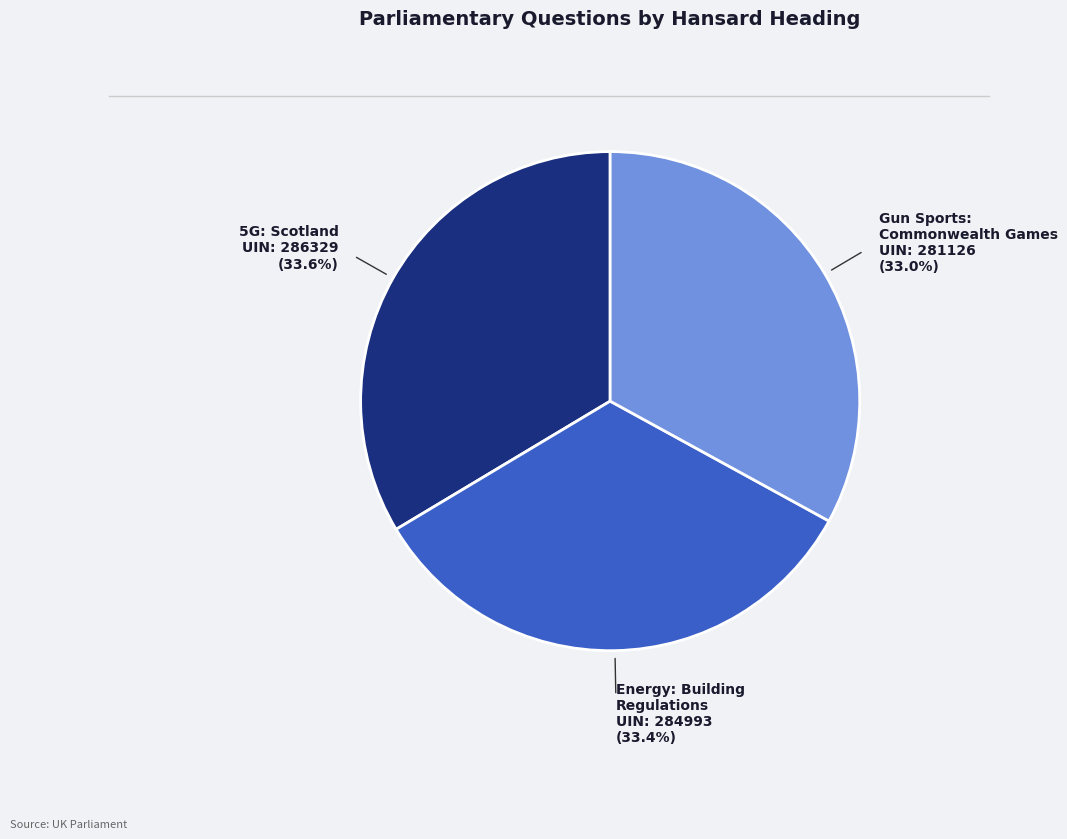

Is Energy: Building Regulations UIN: 284993 the majority of the pie?

No